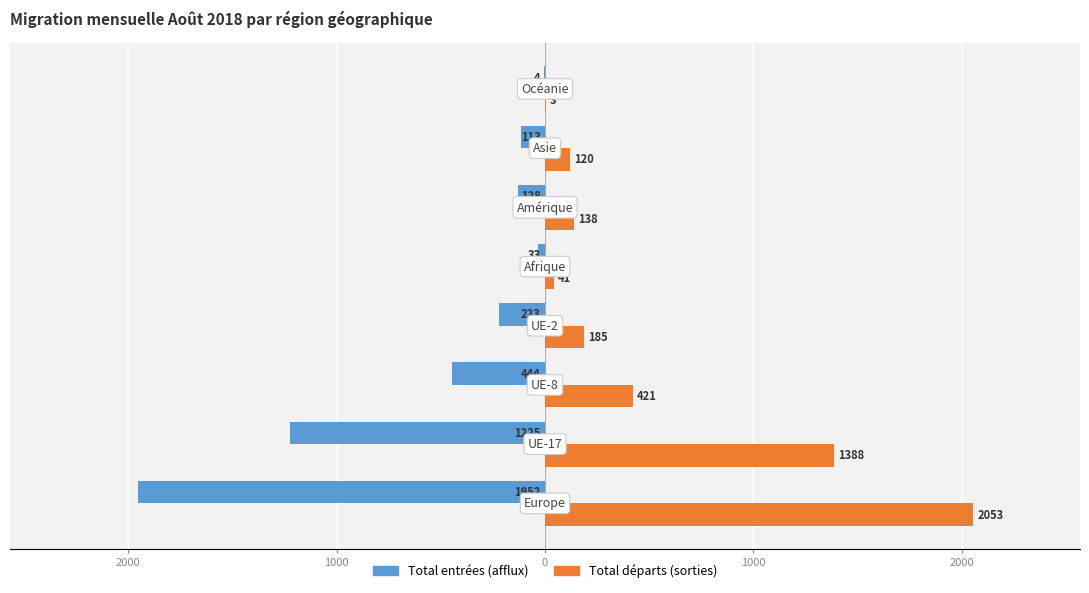

Reading left to right, extract all data points from this chart.

Total entrées (afflux): -1952	-1225	-444	-223	-33	-128	-113	-4
Total départs (sorties): 2053	1388	421	185	41	138	120	3